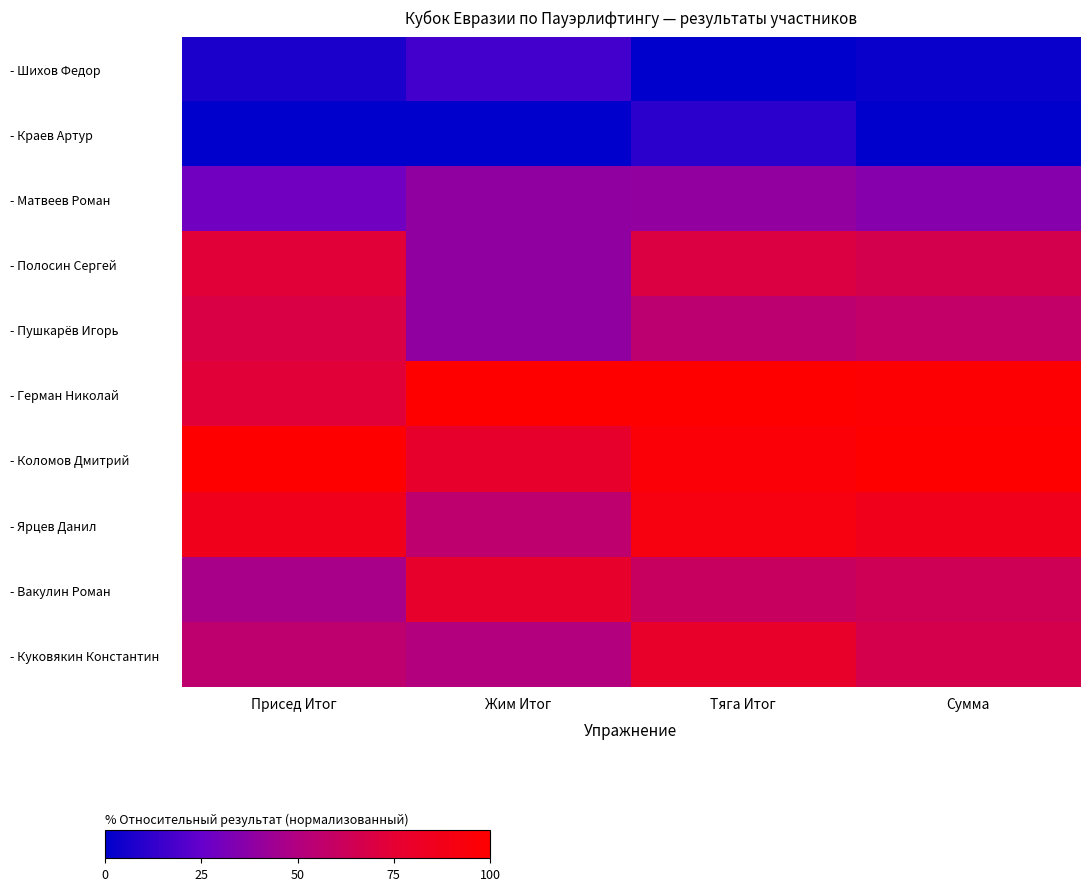

Reading left to right, extract all data points from this chart.

- Шихов Федор: Присед Итог=6.7	Жим Итог=16.7	Тяга Итог=0.0	Сумма=2.5
- Краев Артур: Присед Итог=0.0	Жим Итог=0.0	Тяга Итог=11.3	Сумма=0.0
- Матвеев Роман: Присед Итог=28.9	Жим Итог=38.9	Тяга Итог=39.6	Сумма=35.6
- Полосин Сергей: Присед Итог=73.3	Жим Итог=38.9	Тяга Итог=69.8	Сумма=66.1
- Пушкарёв Игорь: Присед Итог=68.9	Жим Итог=38.9	Тяга Итог=54.7	Сумма=57.6
- Герман Николай: Присед Итог=73.3	Жим Итог=100.0	Тяга Итог=100.0	Сумма=98.3
- Коломов Дмитрий: Присед Итог=100.0	Жим Итог=77.8	Тяга Итог=96.2	Сумма=100.0
- Ярцев Данил: Присед Итог=86.7	Жим Итог=55.6	Тяга Итог=92.5	Сумма=86.4
- Вакулин Роман: Присед Итог=46.7	Жим Итог=77.8	Тяга Итог=60.4	Сумма=63.6
- Куковякин Константин: Присед Итог=55.6	Жим Итог=50.0	Тяга Итог=79.2	Сумма=66.9